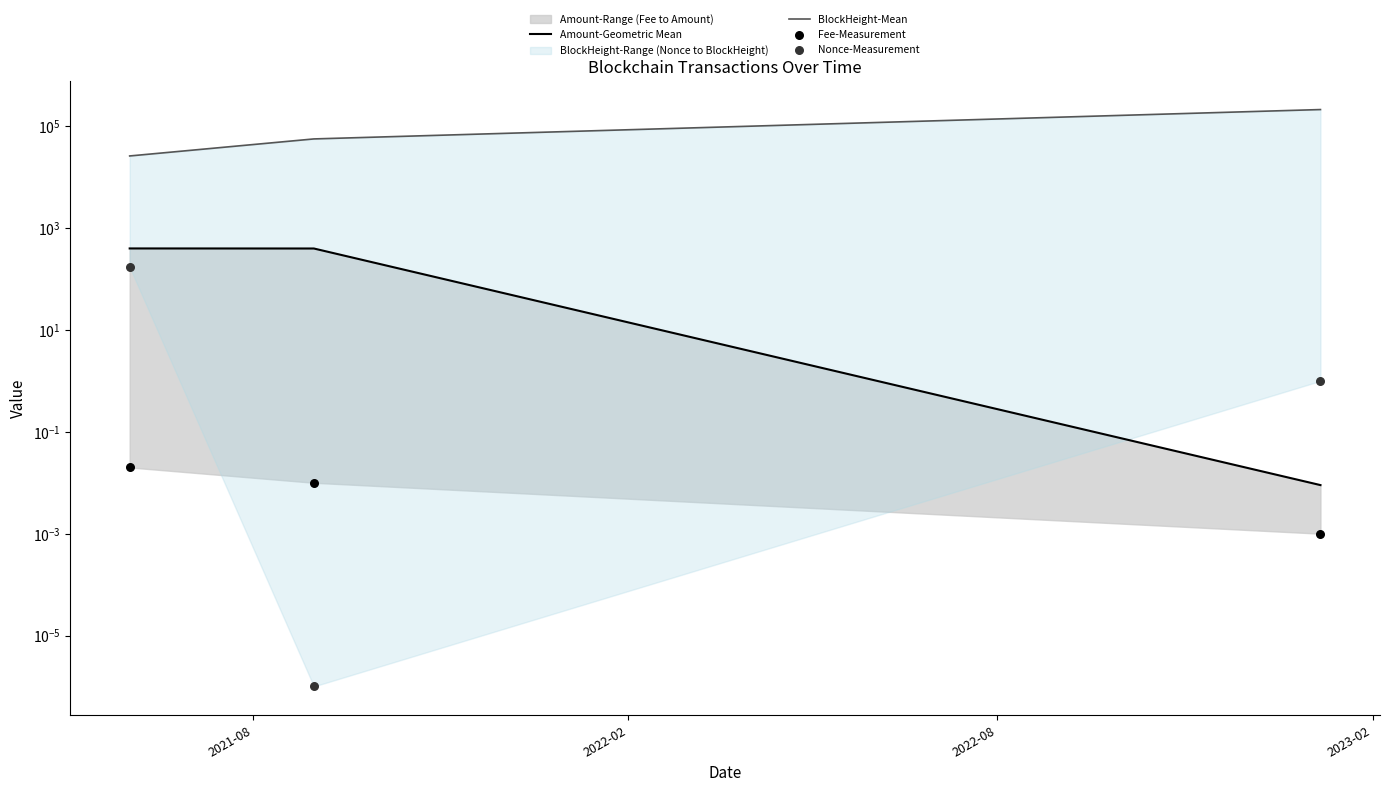

Which series has the widest spread of Y values?

BlockHeight-Mean